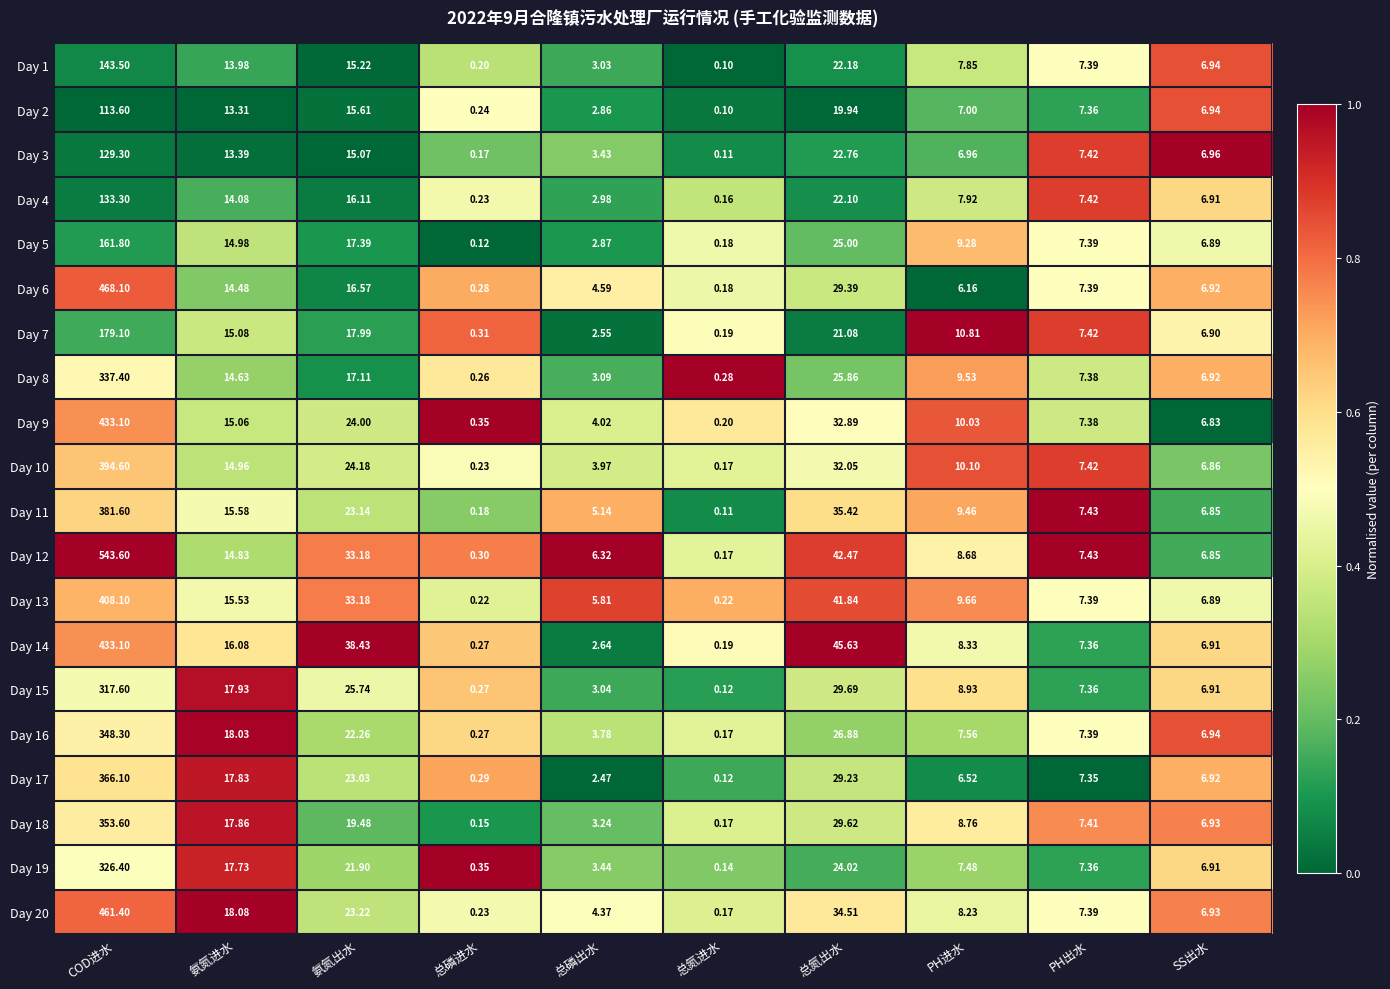

List the labels in order of Day 1 value, largest first.

COD进水, 总氮出水, 氨氮出水, 氨氮进水, PH进水, PH出水, SS出水, 总磷出水, 总磷进水, 总氮进水